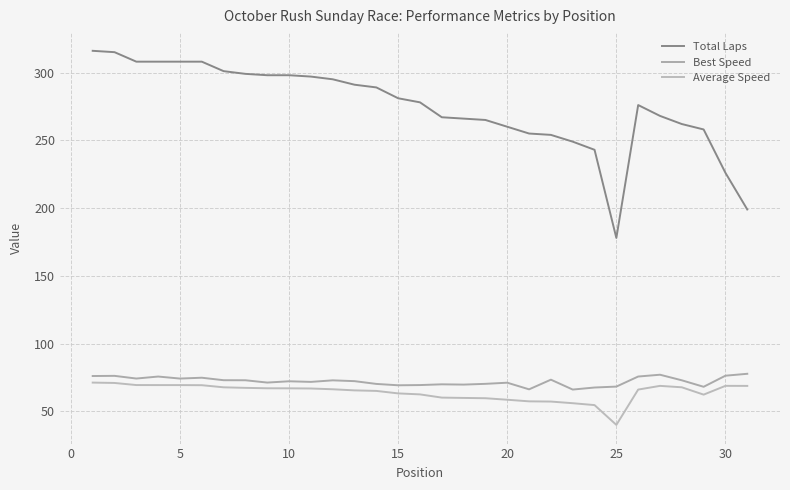

True or false: Average Speed and Best Speed intersect in this chart.

False